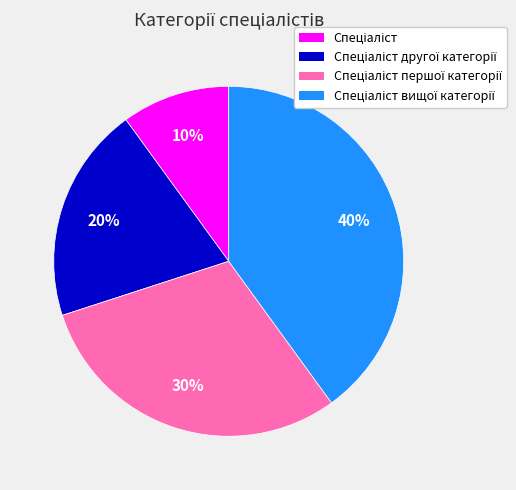

Does any single category account for the majority?

No